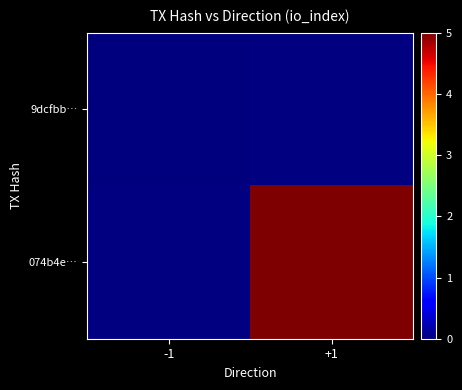

How many distinct data groups are displayed?

2